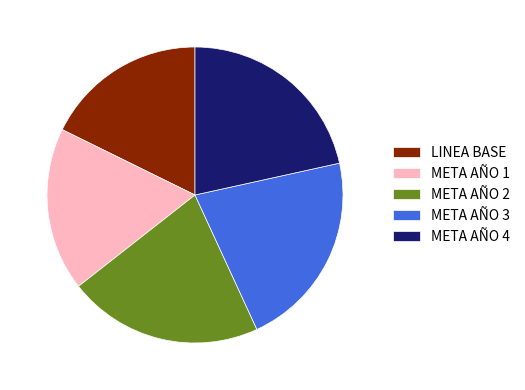

Combined, do META AÑO 1 and META AÑO 2 account for over 50%?

No